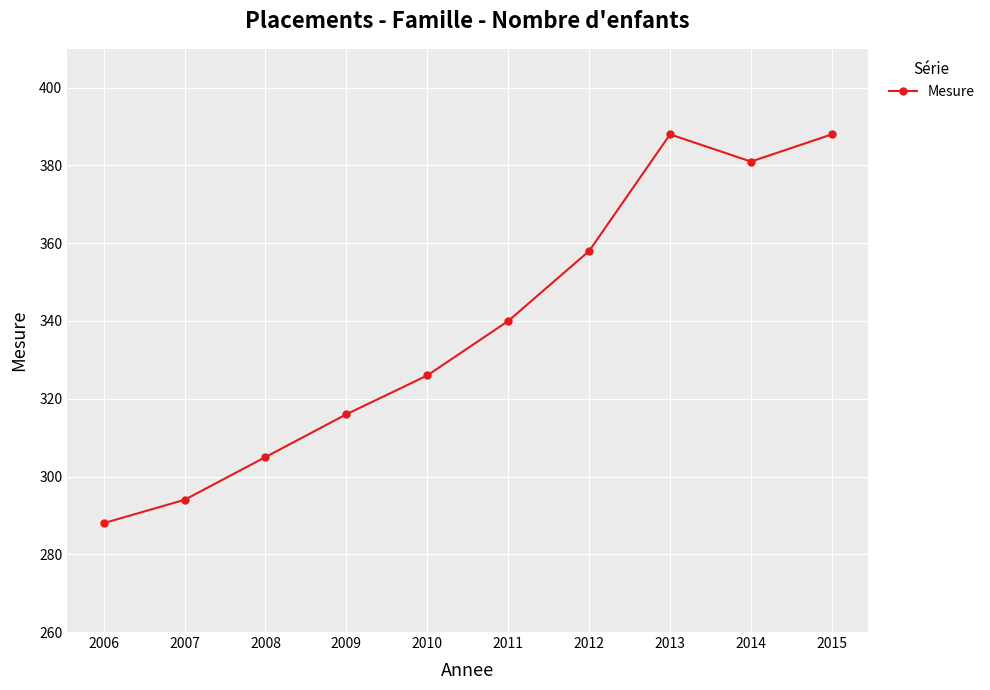

How many series are shown in this chart?

1